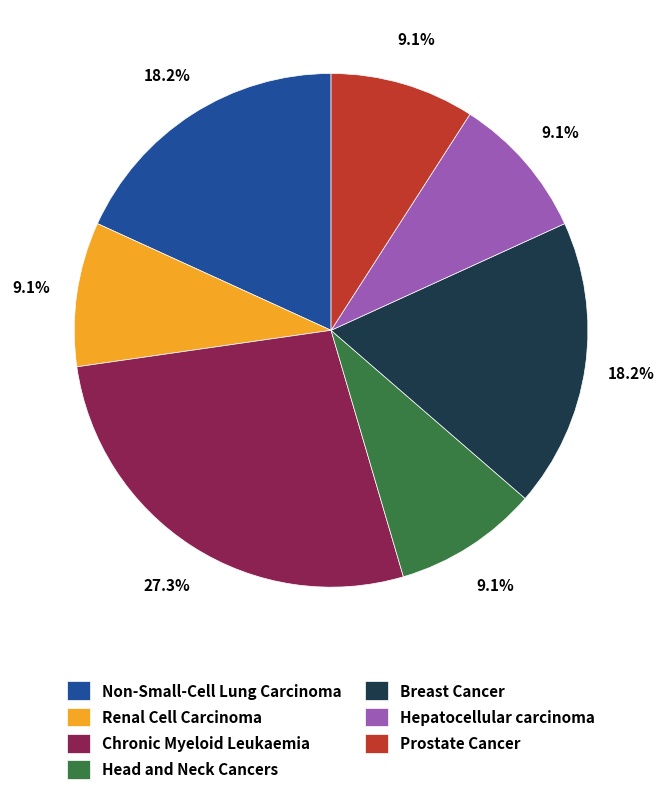

What is the largest slice in the pie chart?

Chronic Myeloid Leukaemia